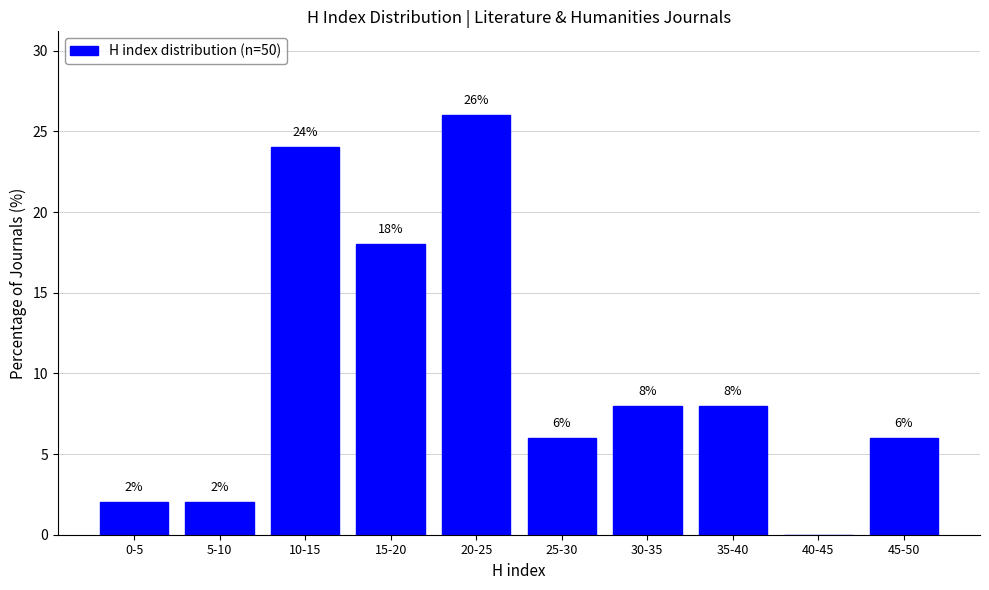

Reading right to left, what are all the values shown in this chart?

45-50=6	40-45=0	35-40=8	30-35=8	25-30=6	20-25=26	15-20=18	10-15=24	5-10=2	0-5=2